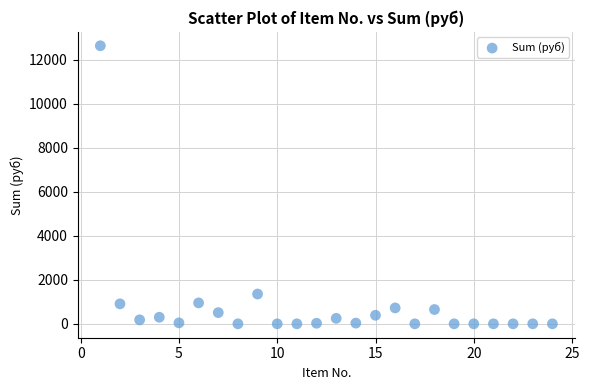

What is the range of X values (max minus min)?

23.0